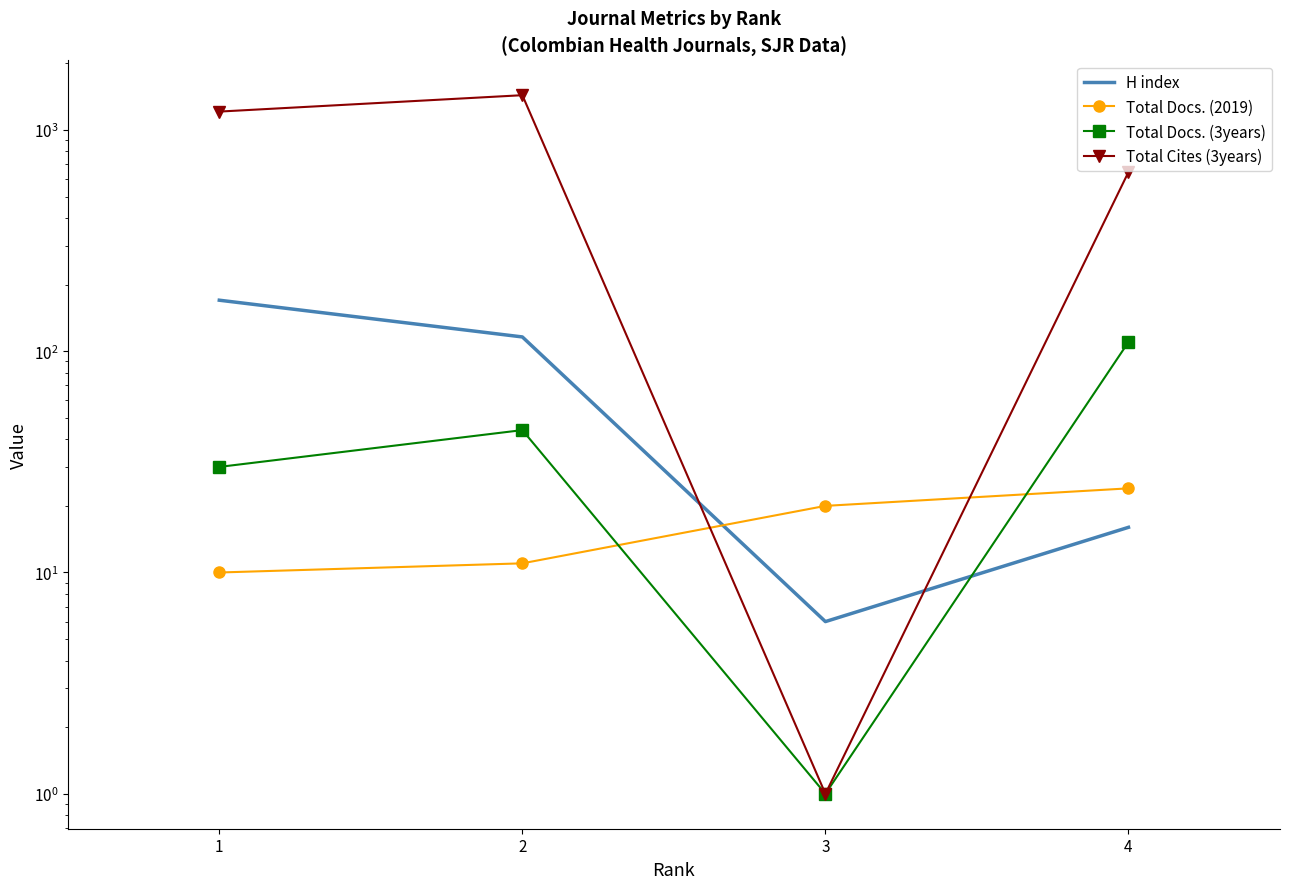

What is the difference between the Total Cites (3years) values at 4 and 3?

644